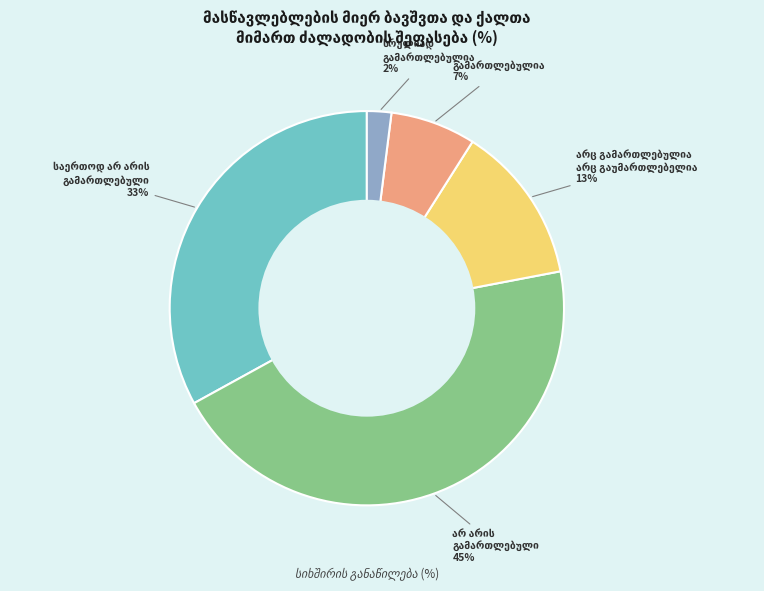

Is there any slice that represents more than half of the pie?

No